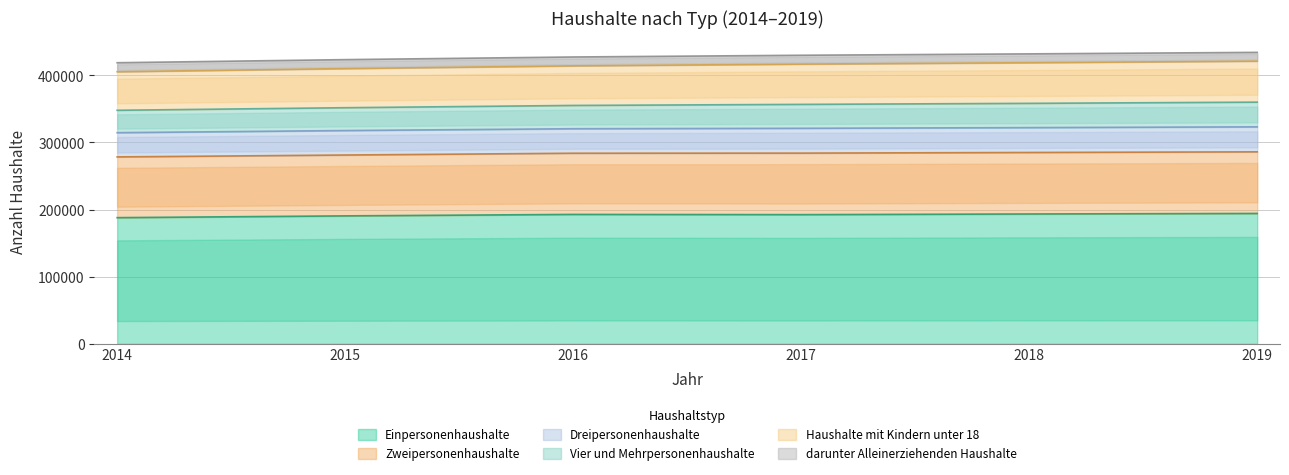

Between 2014 and 2016, which series saw the biggest shift?

Haushalte mit Kindern unter 18